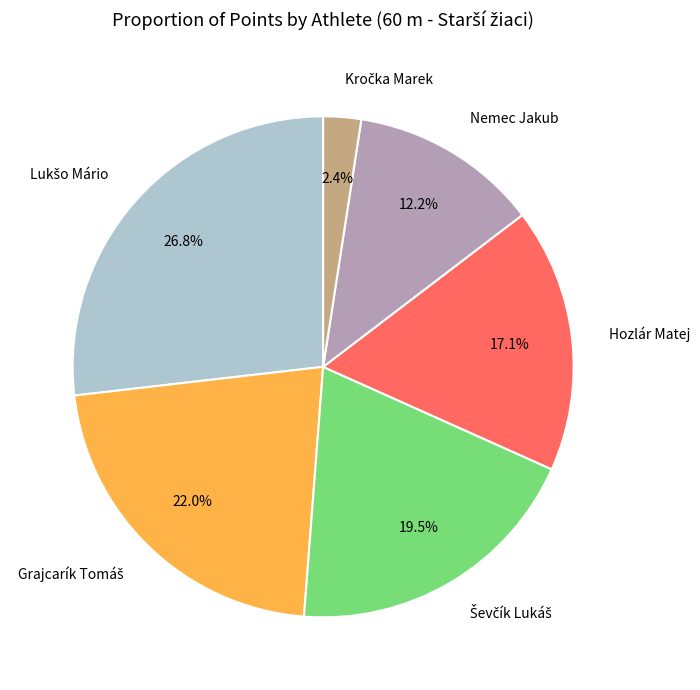

Is there a majority slice in this chart?

No